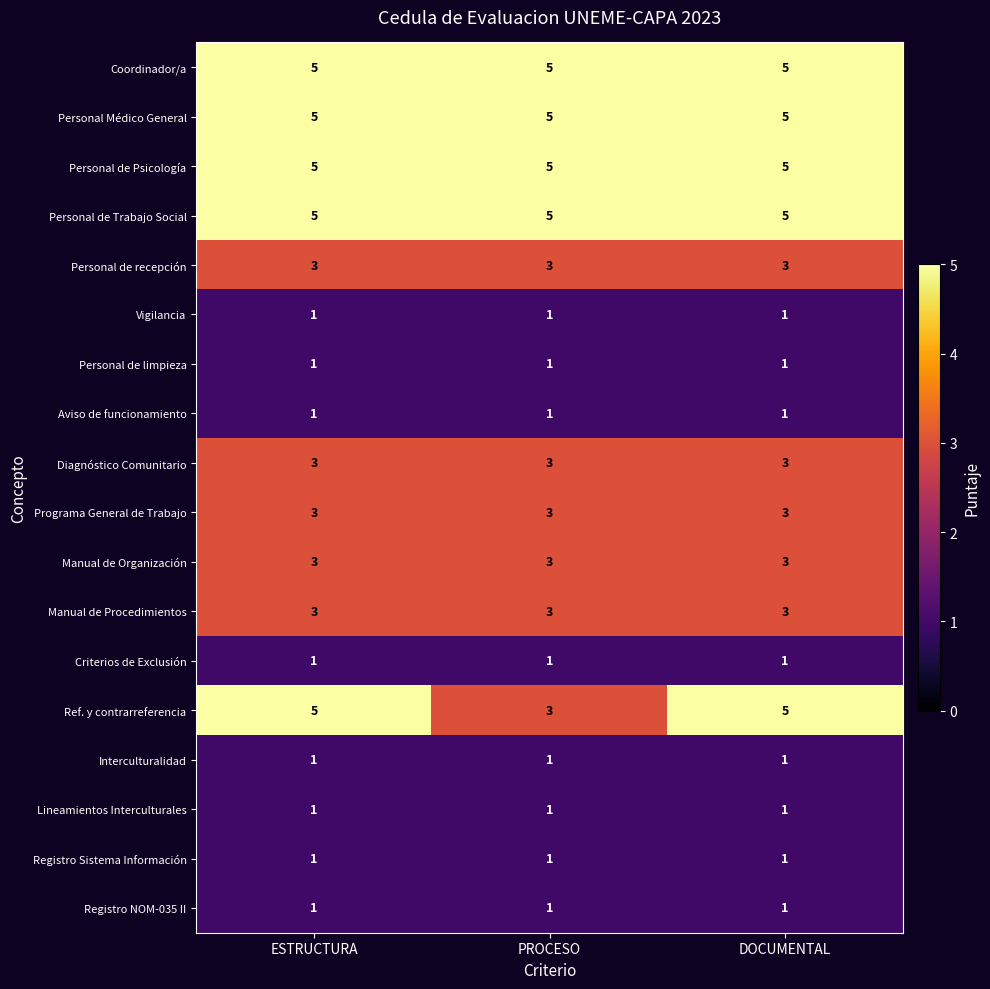

The Manual de Procedimientos series shows 3 at ESTRUCTURA. True or false?

True